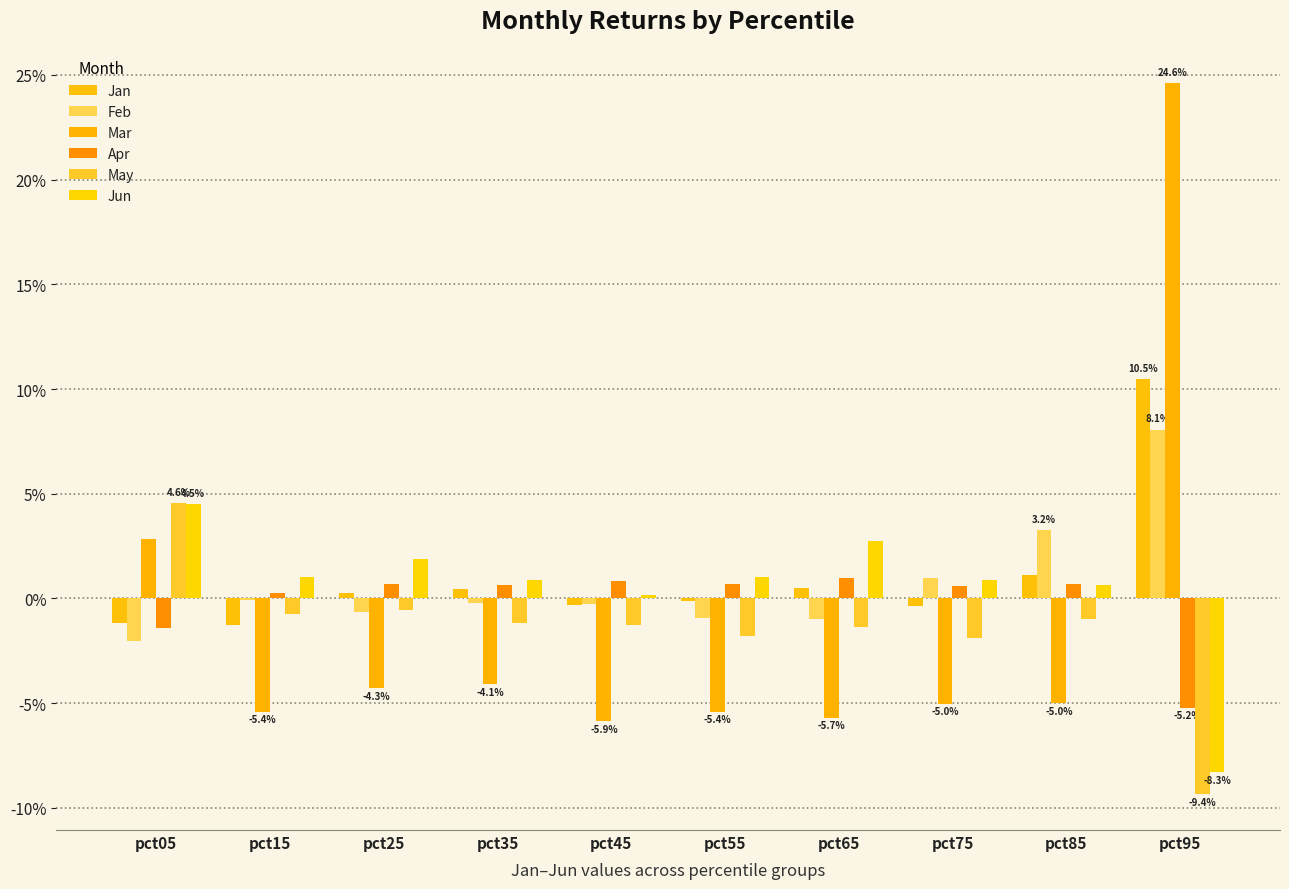

How many bars are there in total?

60